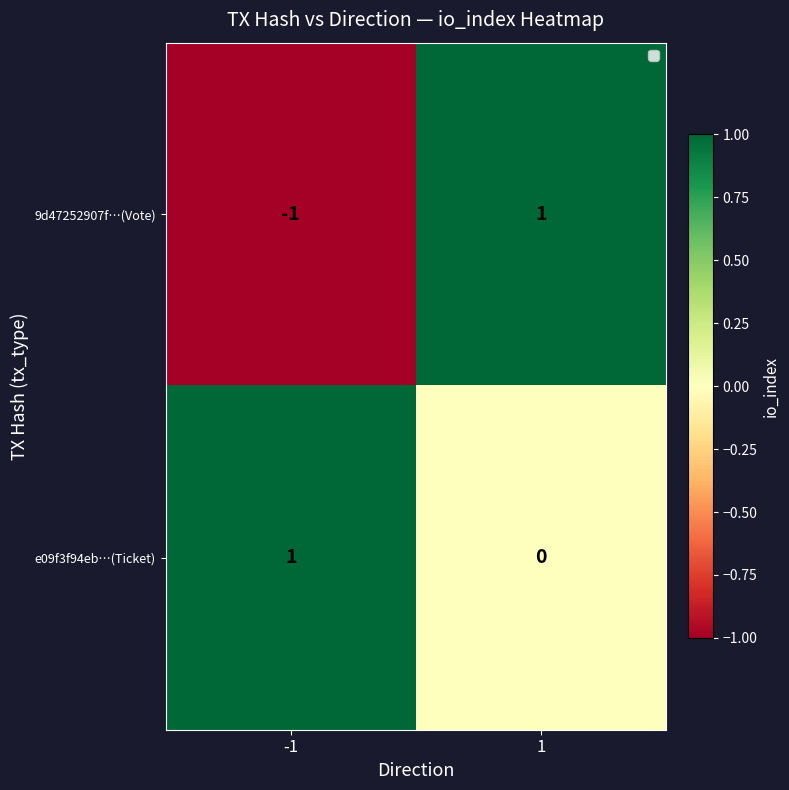

Which series has the largest total across all categories?

e09f3f94eb…(Ticket)